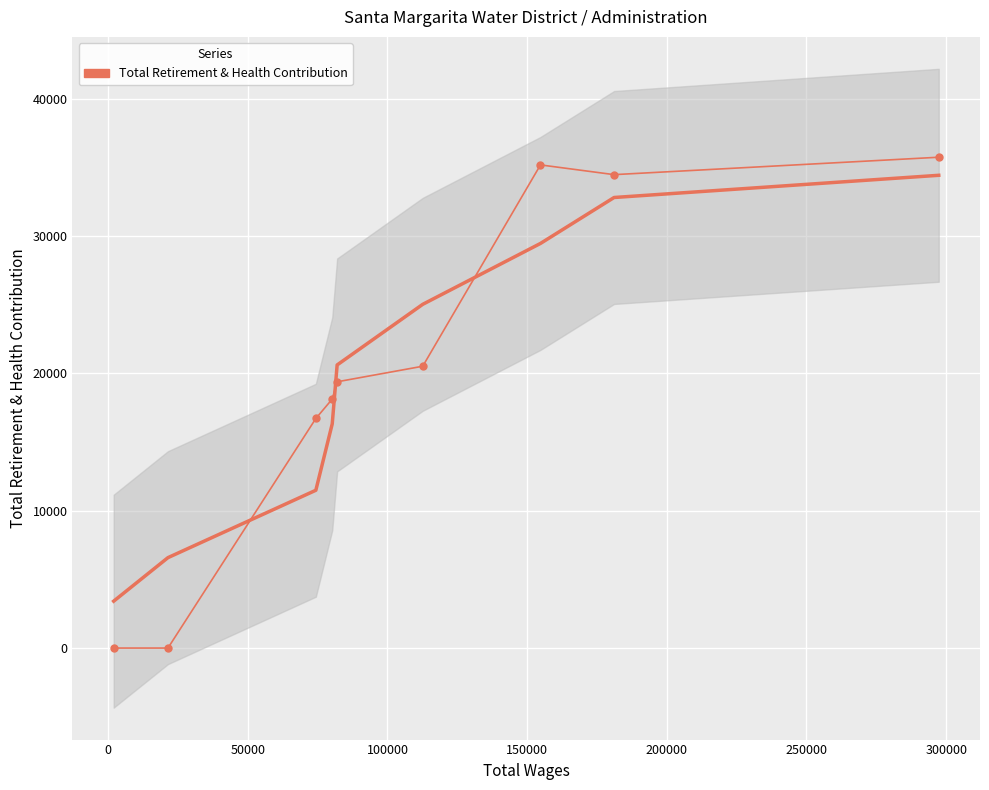

How many points are lower than both their immediate neighbors (excluding endpoints)?

1